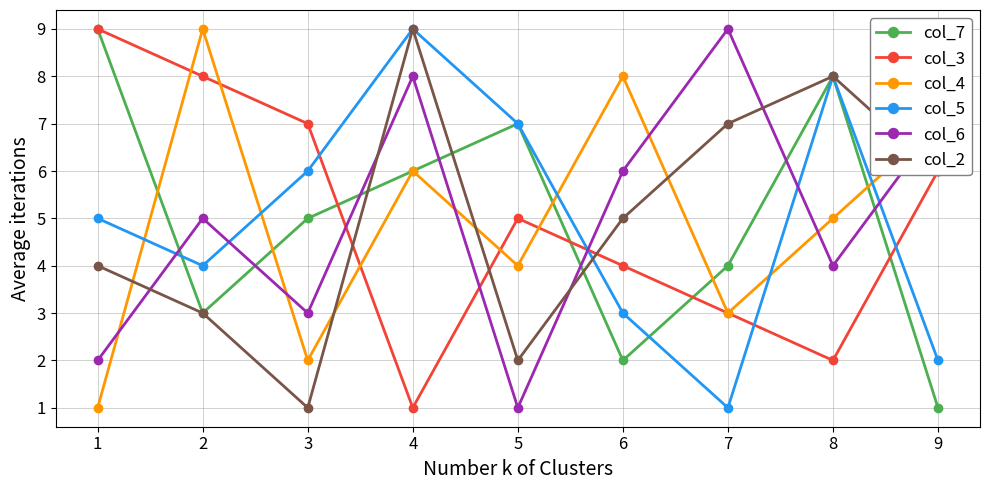

The col_6 series shows 6 at 8. True or false?

False